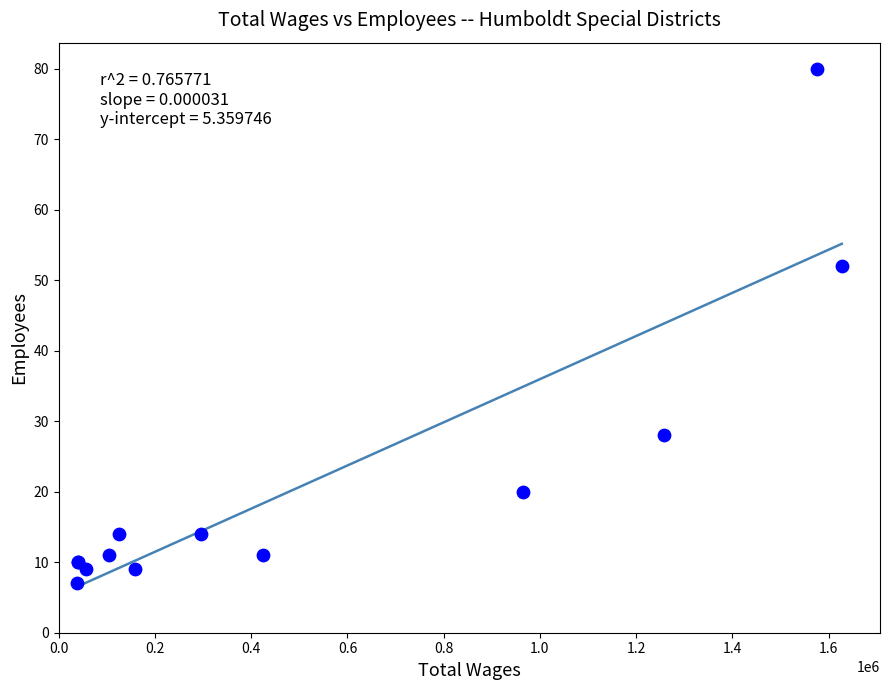

What Y value in the scatter plot is closest to 43?

52